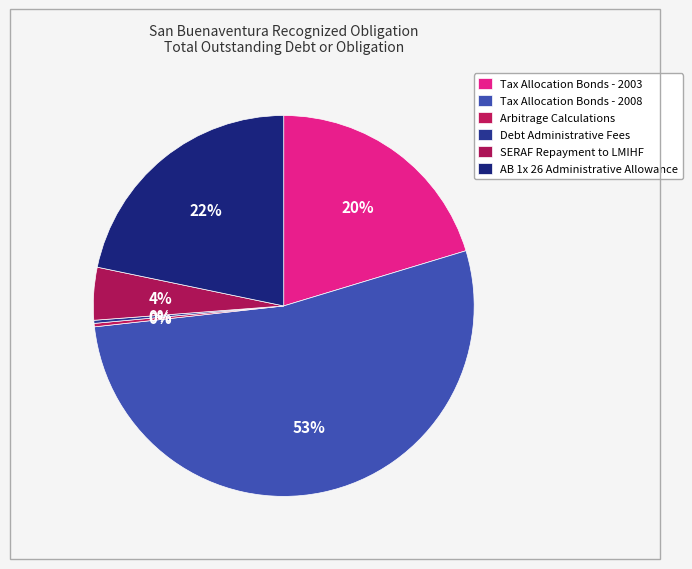

Do Tax Allocation Bonds - 2003 and Debt Administrative Fees together represent more than half of the pie?

No